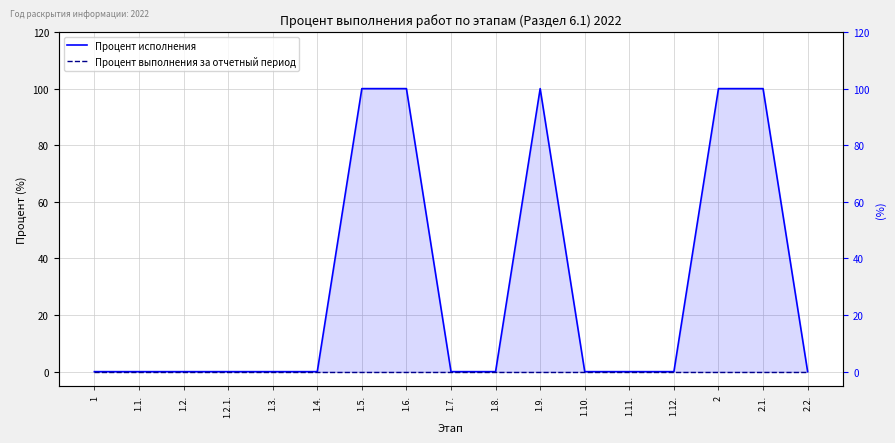

The Процент исполнения series shows 0 at 1.10.. True or false?

True